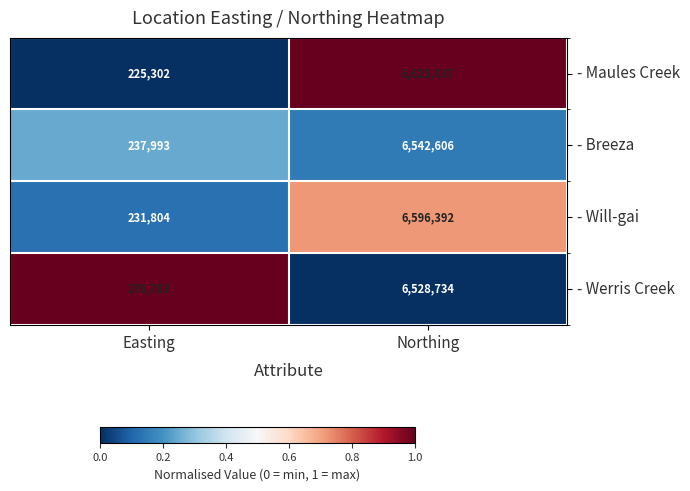

What is the sum of all - Maules Creek values?

6848339